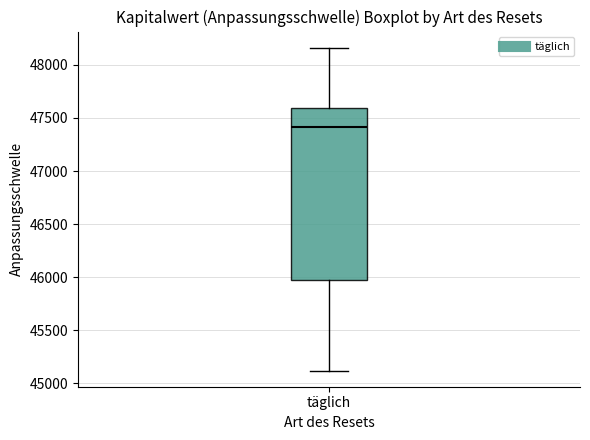

Transcribe this box plot: give where the median line is, the range the box spans, and where the two whiskers end, as read against the y-axis. The values are not printed on the chart, so give them approximately, as read against the axis.

median 47400, box 45950 to 47600, whiskers 45100 to 48150